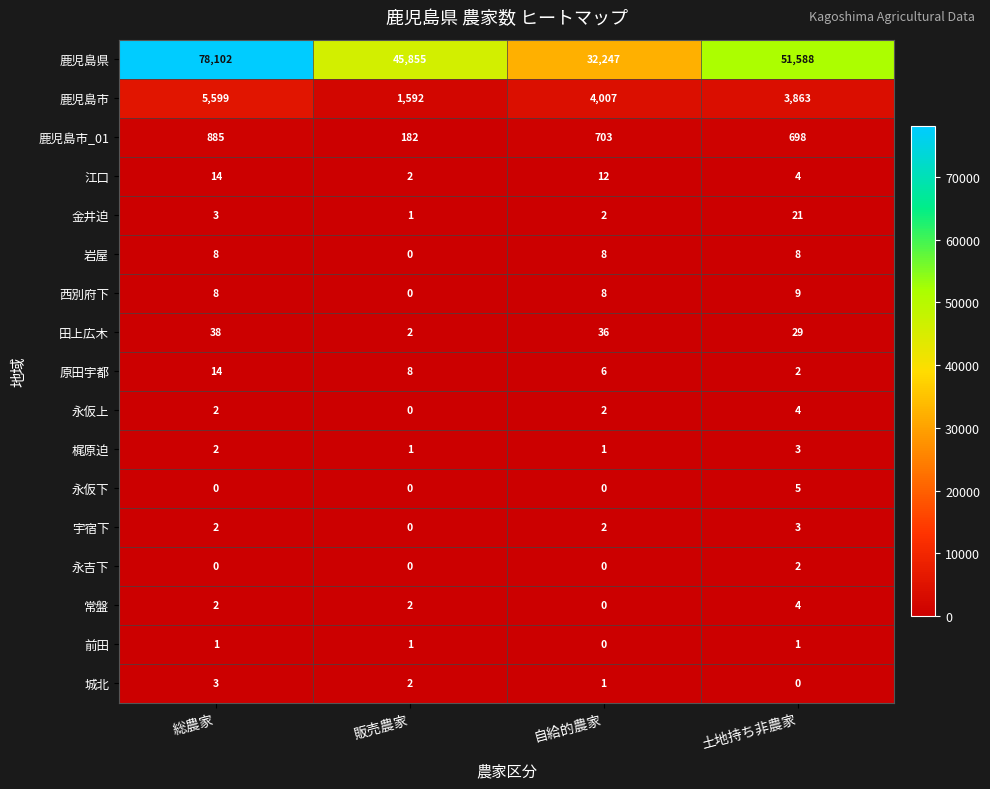

How many 前田 values are between 1 and 2?

3